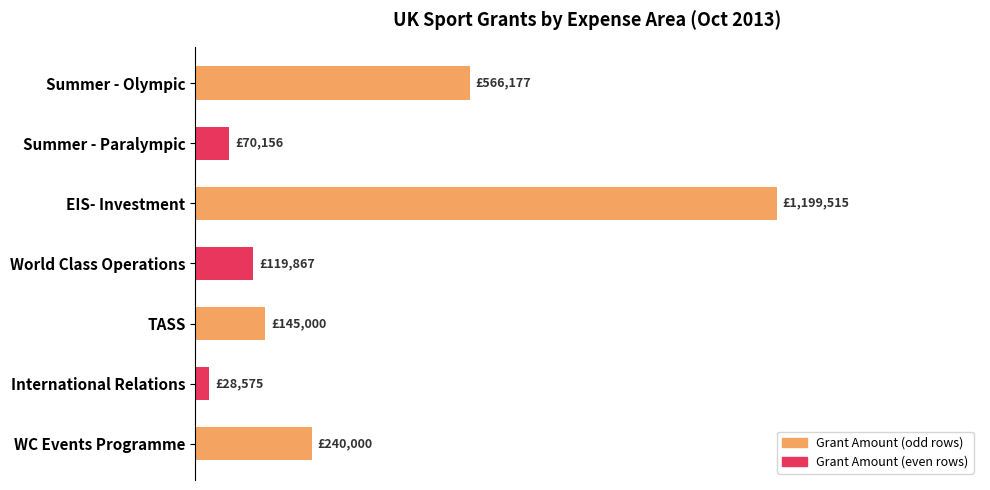

Does the chart contain any negative values?

No